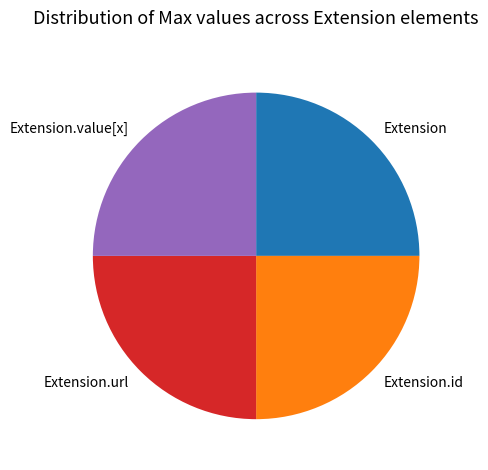

Does Extension account for over 50% of the chart?

No